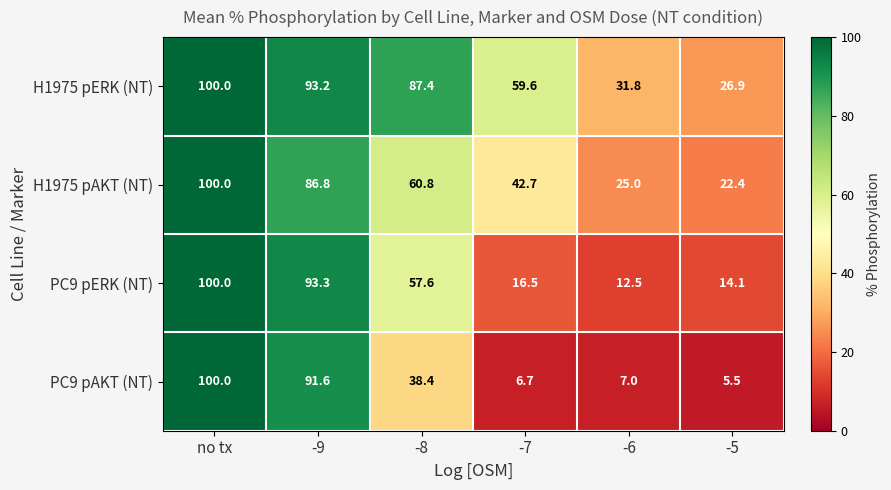

At how many categories does at least one series exceed 38?

4